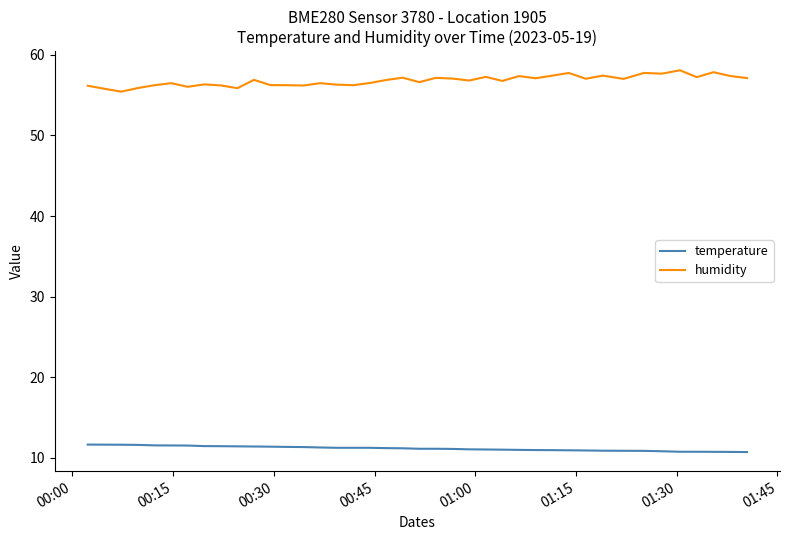

True or false: humidity has more than 0 points higher than both neighbors.

True